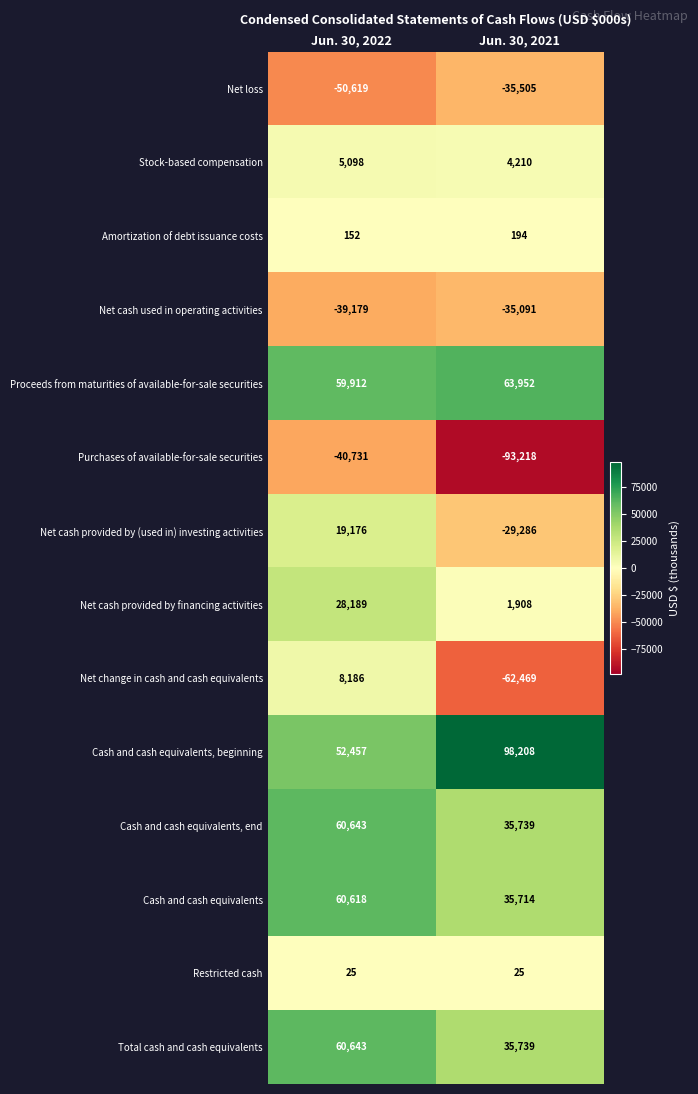

What is the average value of the Restricted cash series?

25